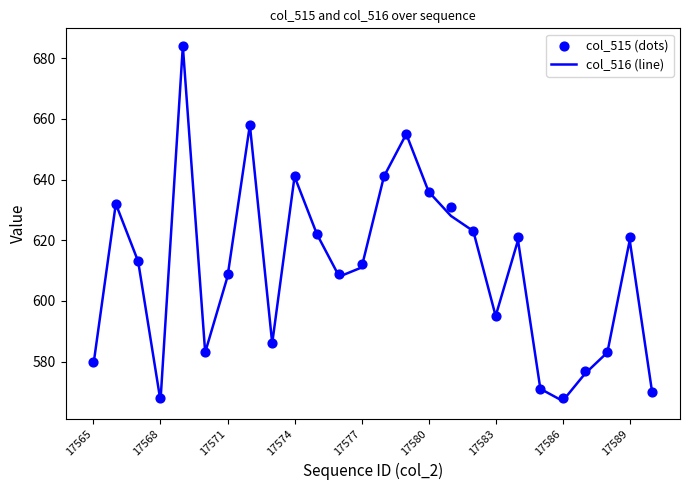

The value of col_516 (line) at 17583 is 595. True or false?

True